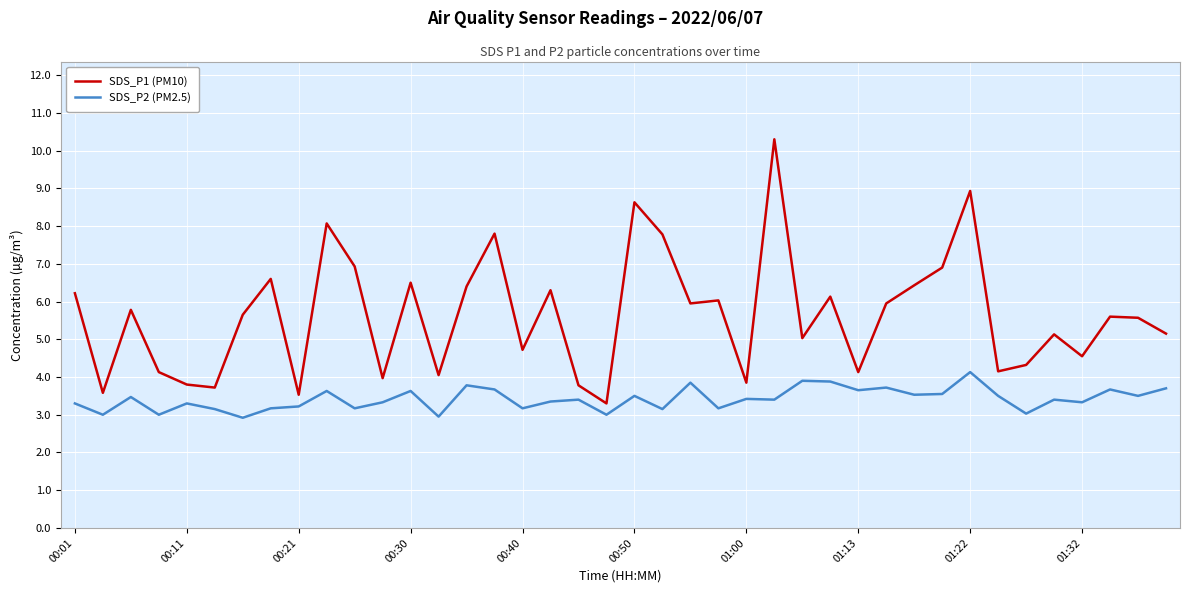

Which series has the widest spread of values?

SDS_P1 (PM10)